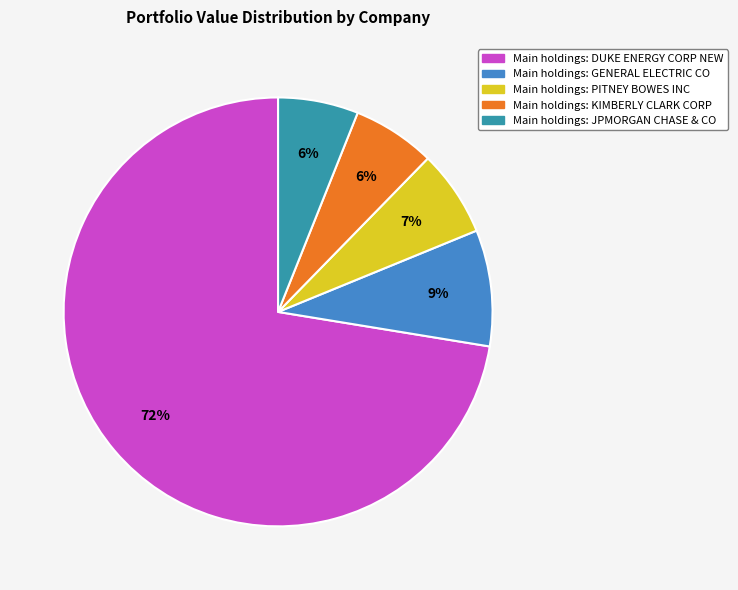

Does any single category account for the majority?

Yes